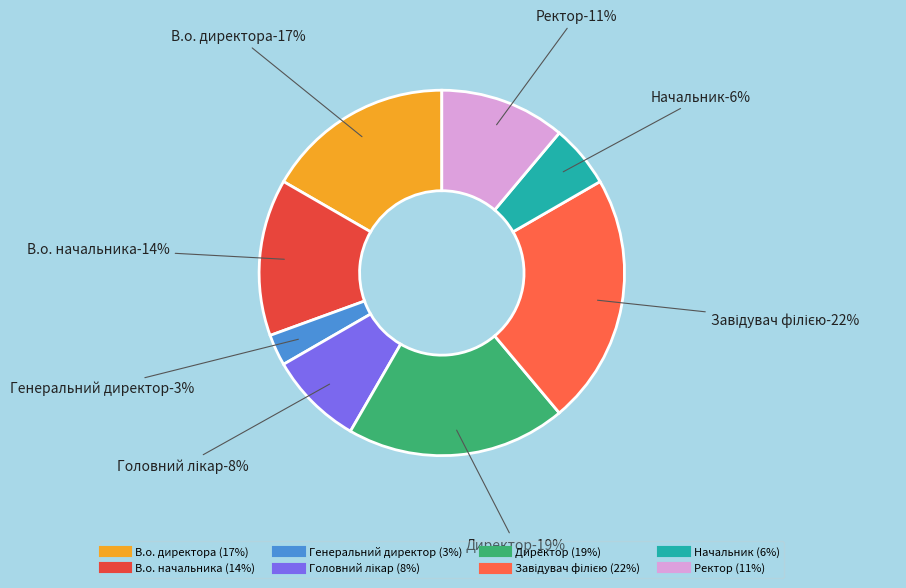

Does Головний лікар represent more than half of the total?

No